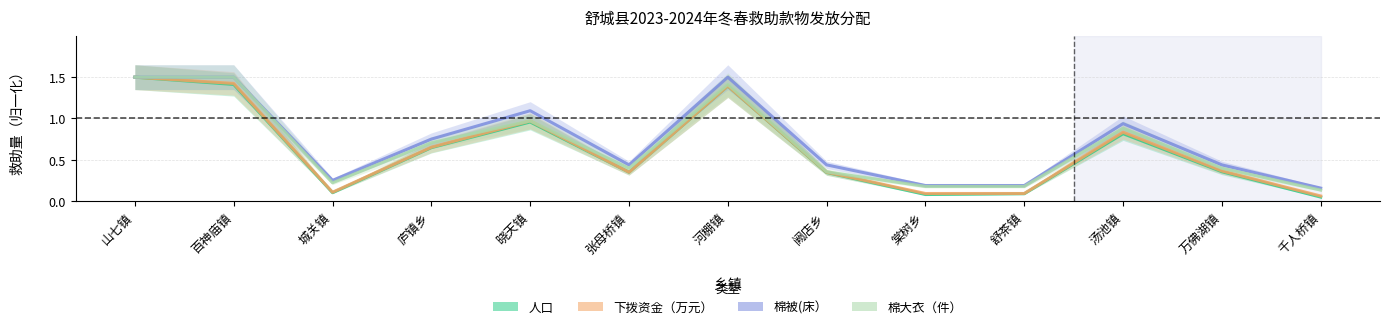

Is it true that 棉被(床） equals 0.2 at 舒茶镇?

True